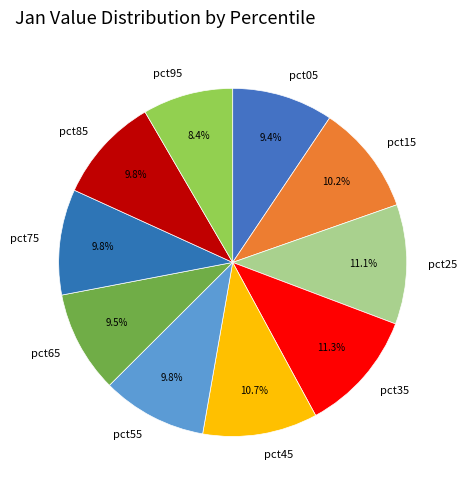

What is the smallest slice in the pie chart?

pct95